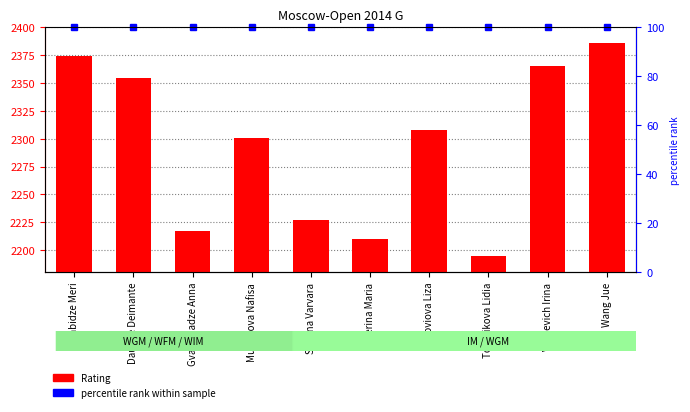

List the labels in order of value, largest first.

Wang Jue, Arabidze Meri, Vasilevich Irina, Daulyte Deimante, Soloviova Liza, Muminova Nafisa, Saulina Varvara, Gvanceladze Anna, Severina Maria, Tomnikova Lidia